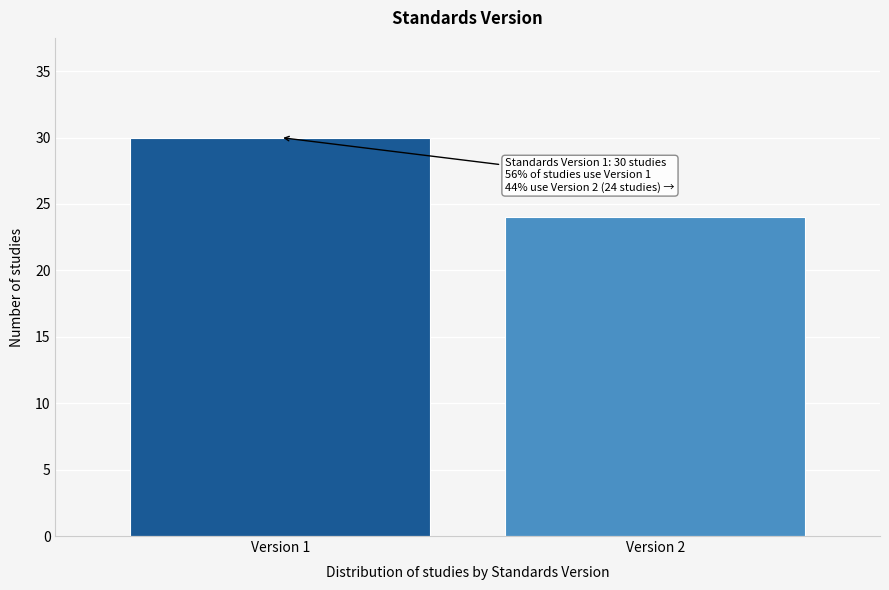

Reading left to right, transcribe all the data shown in this chart.

30	24